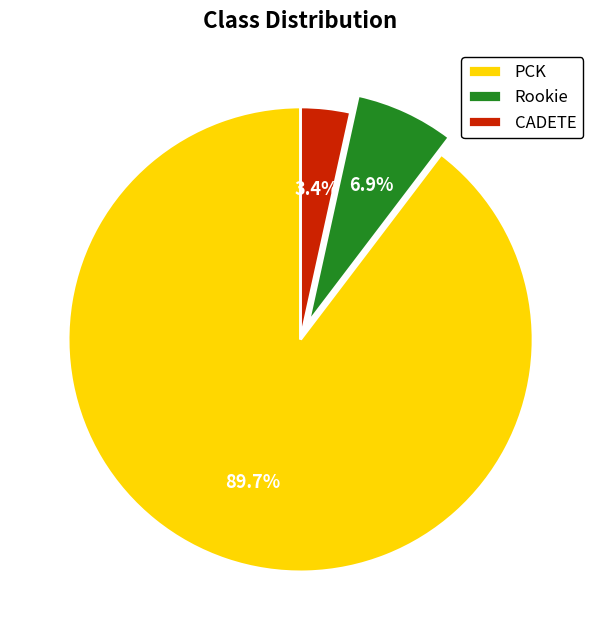

What is the total percentage of PCK and Rookie?

96.6%